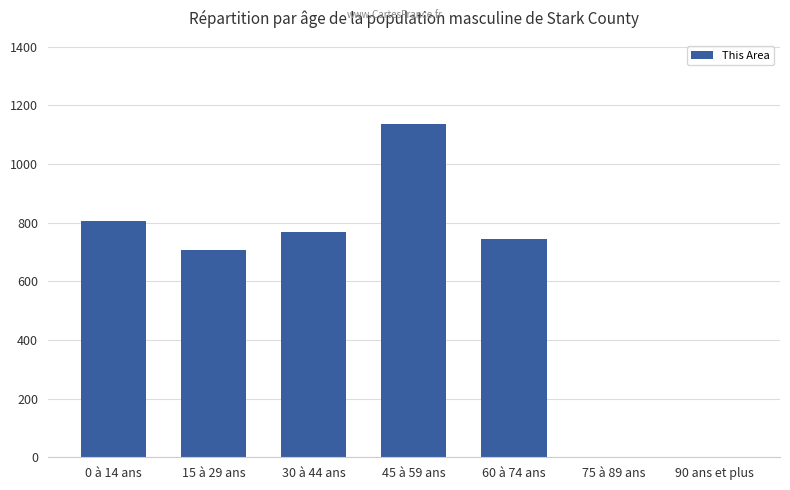

True or false: the data shows 804 at 0 à 14 ans.

True